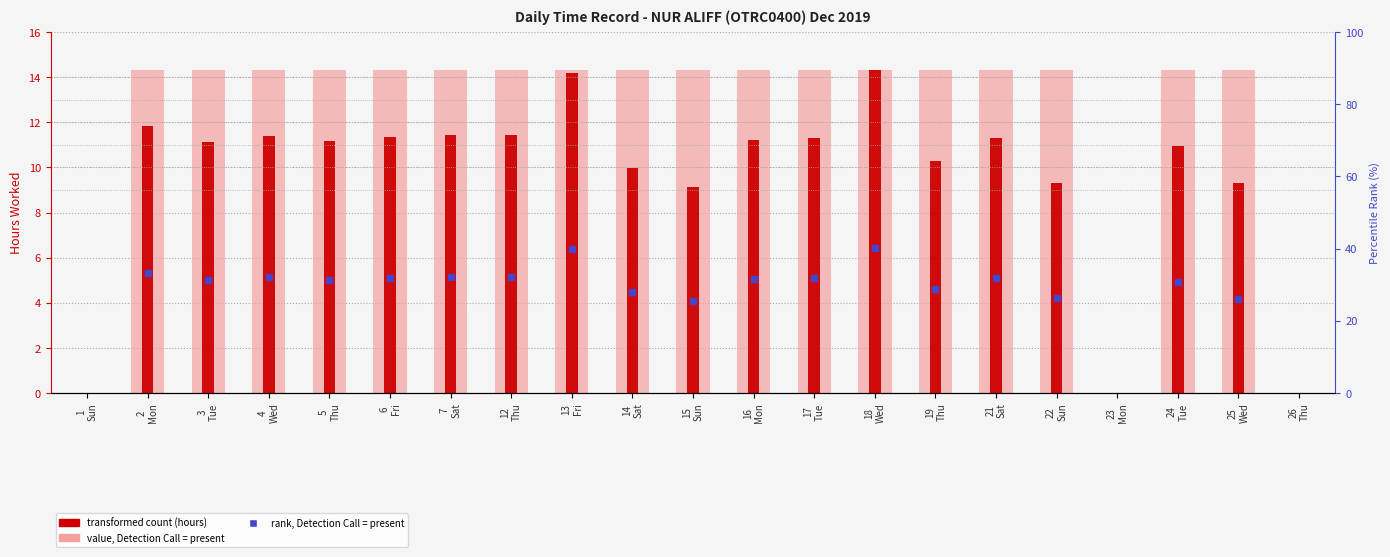

What is the label of the 1st bar from the right?

26
Thu